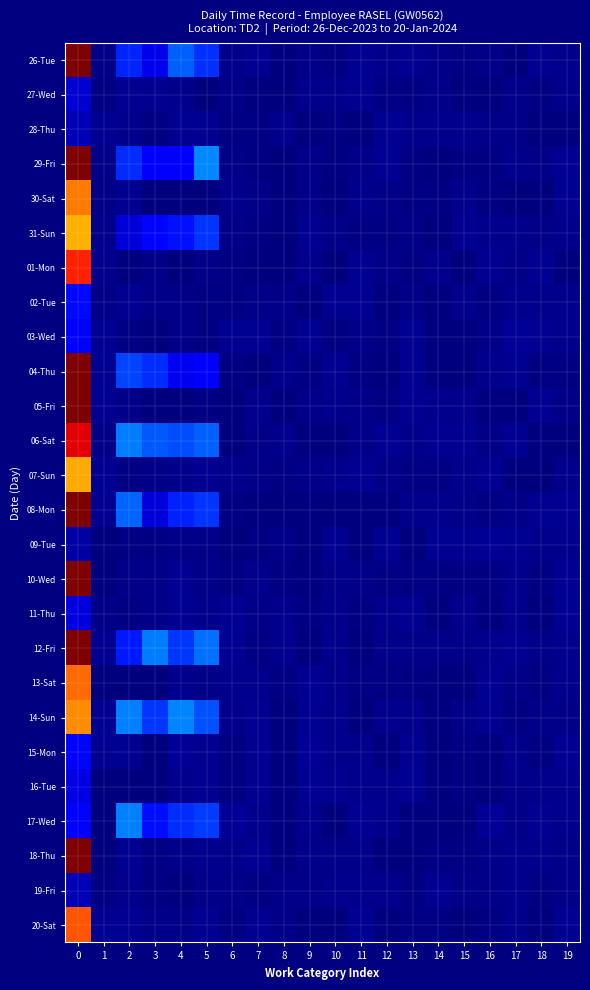

Which label corresponds to the smallest value in the chart?

2